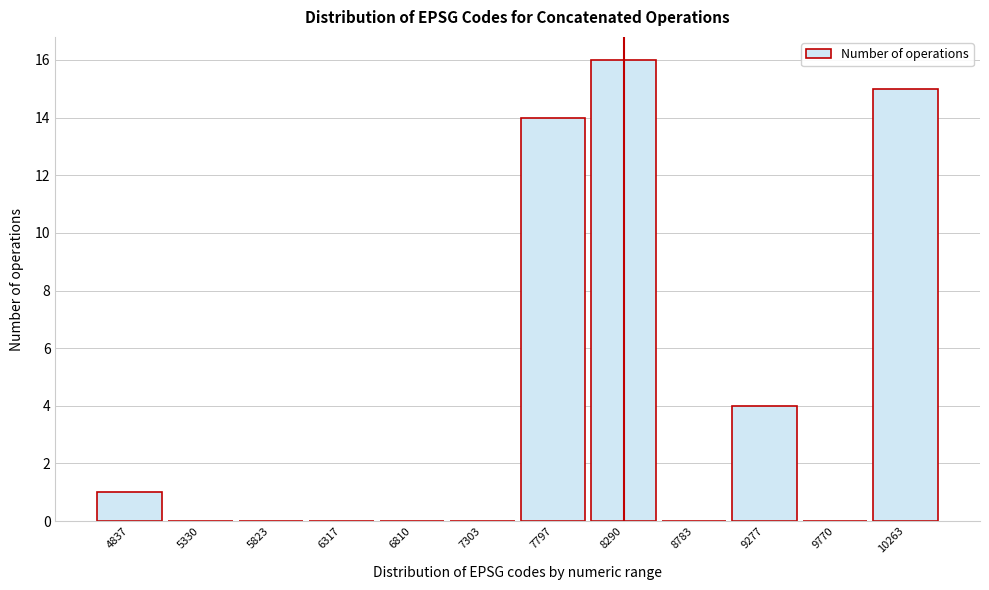

Reading left to right, list all the values displayed in this chart.

4837=1	5330=0	5823=0	6317=0	6810=0	7303=0	7797=14	8290=16	8783=0	9277=4	9770=0	10263=15